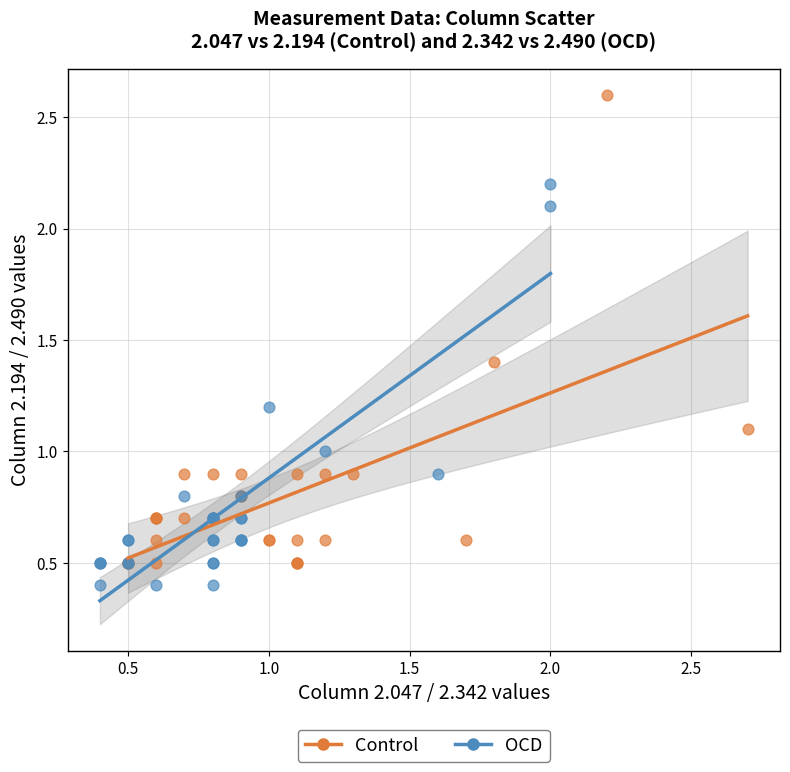

Which series contains the highest Y value?

Control